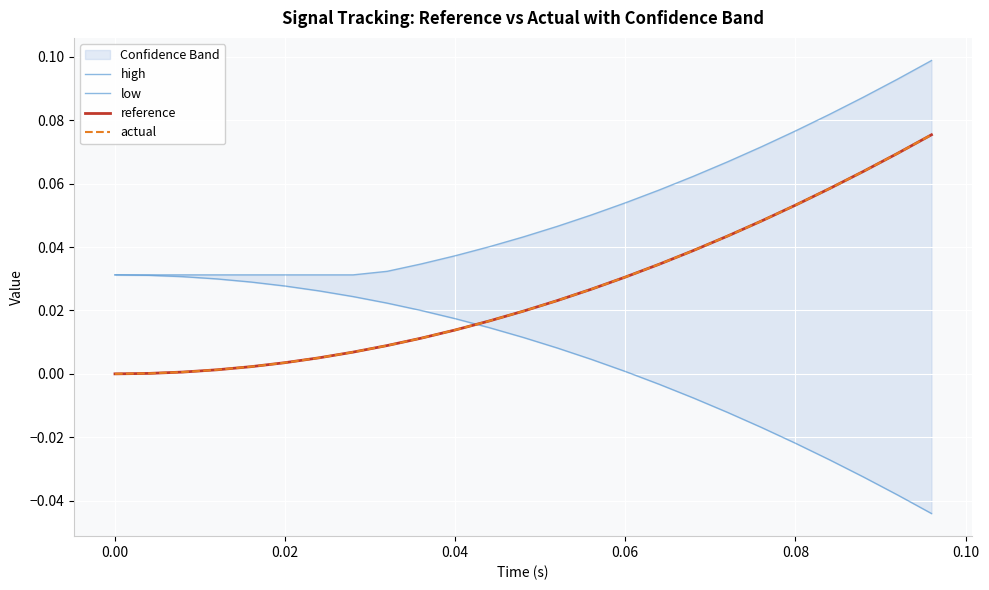

Count the number of categories in the chart.

25